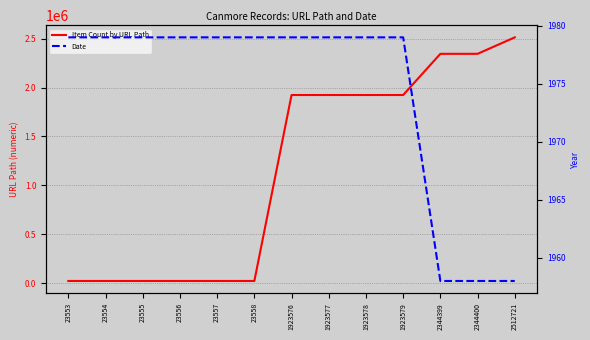

True or false: Date and Item Count by URL Path intersect in this chart.

False